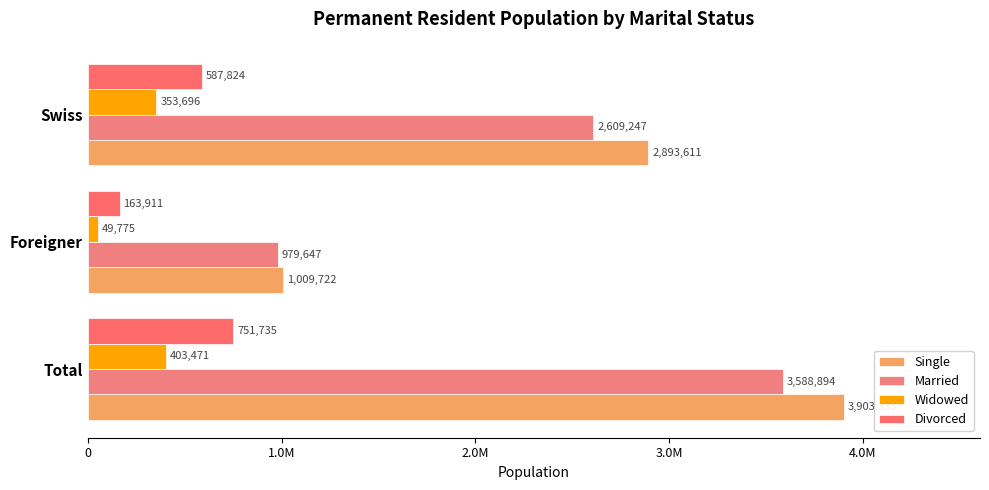

Which series has the largest range (max minus min)?

Single